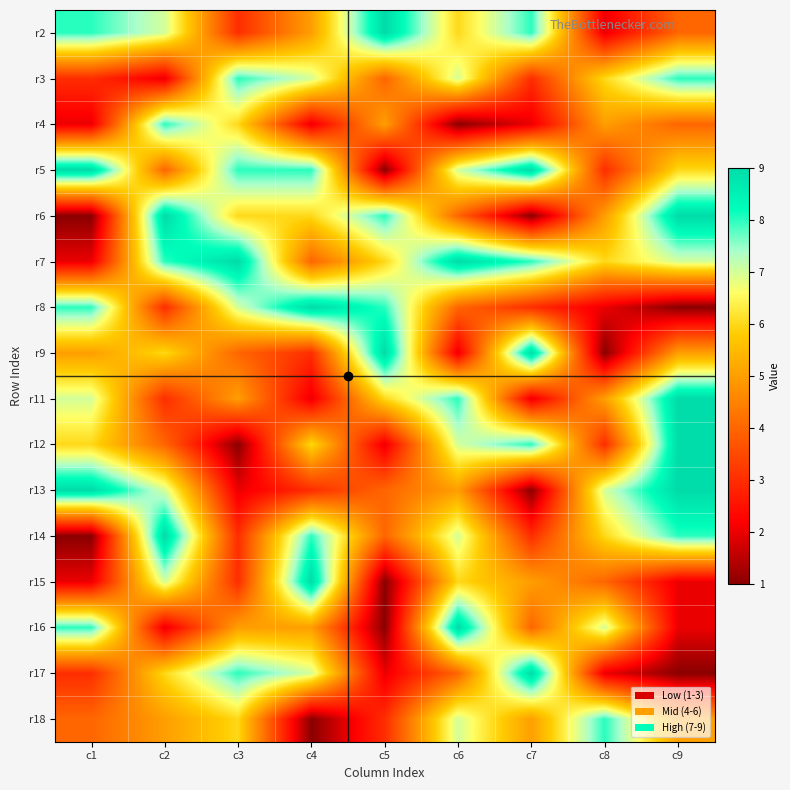

Between c2 and c8, which is larger?

c2